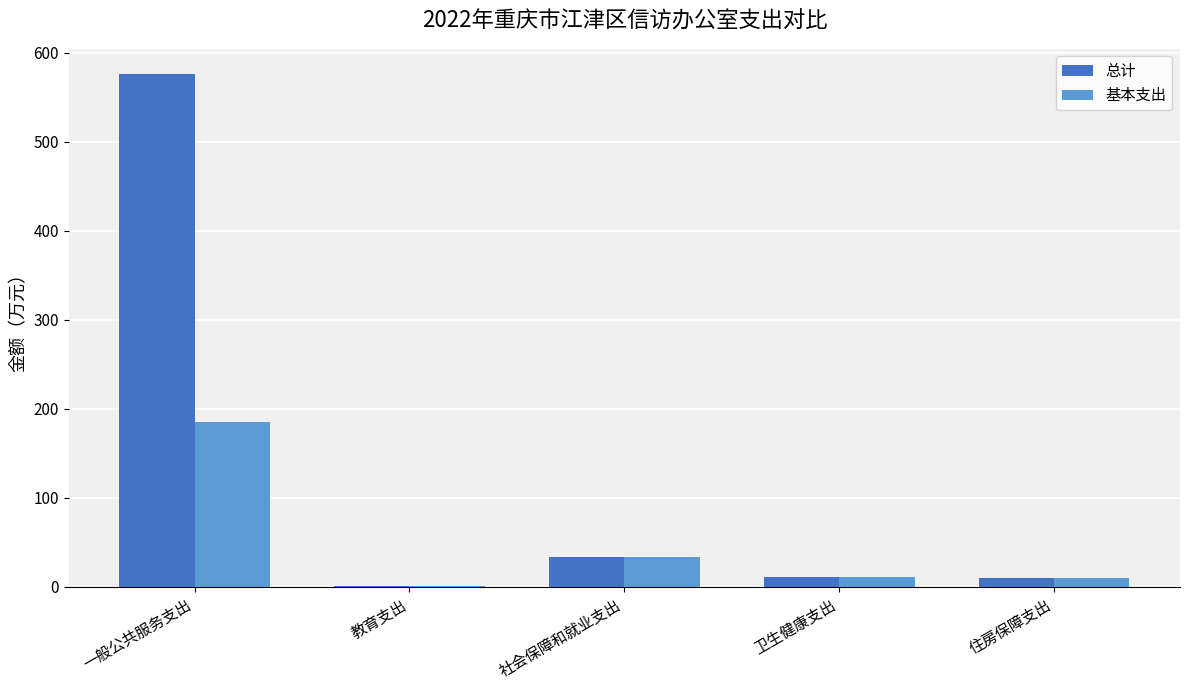

Where does the 基本支出 series first go above 11?

一般公共服务支出